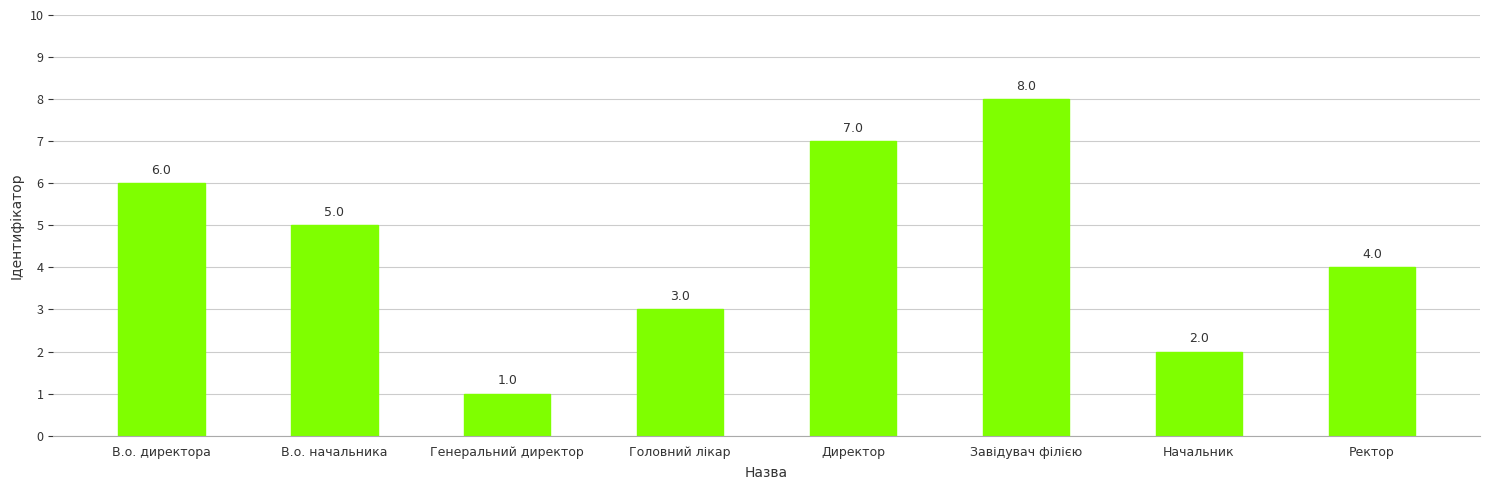

What is the minimum value shown in the chart?

1